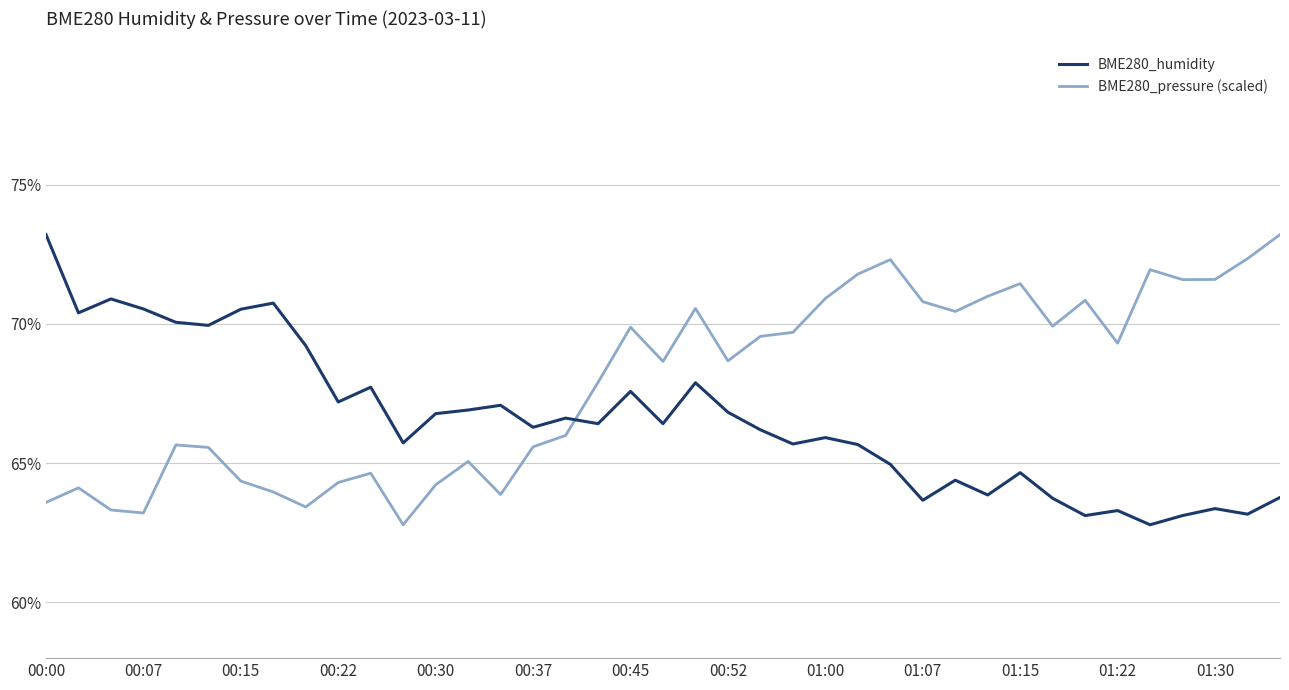

Which series has the largest total across all categories?

BME280_pressure (scaled)